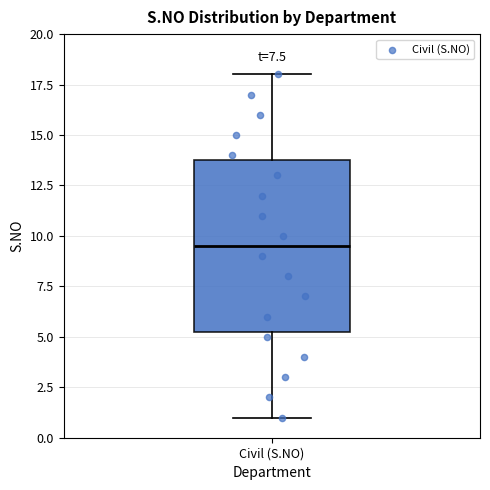

Where does the upper whisker of the box for Civil (S.NO) end on the y-axis? The values are not printed on the chart, so give them approximately, as read against the axis.

18.0